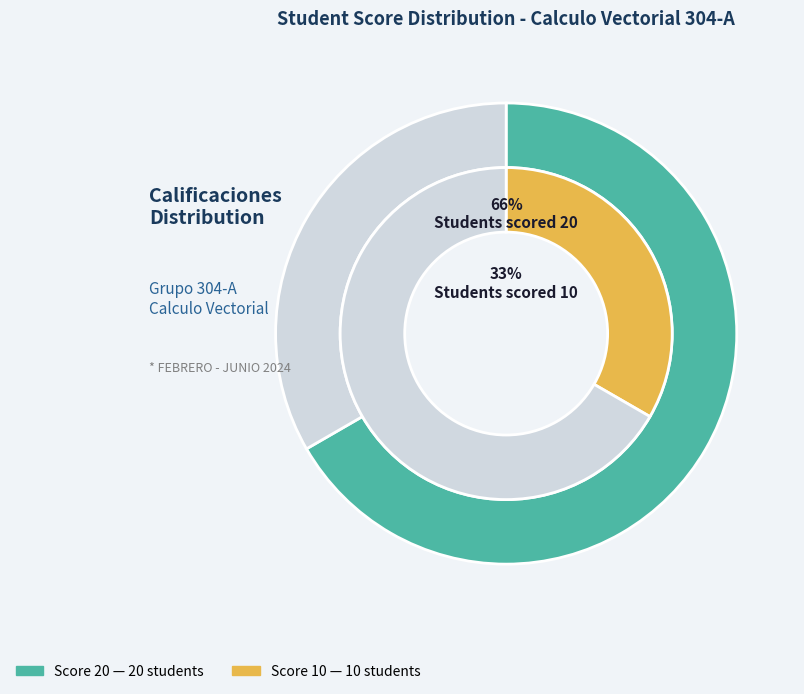

How many slices are in this pie chart?

2